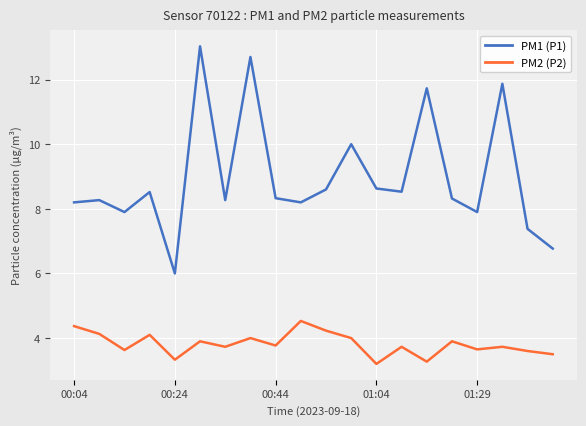

What are all the series names shown in the legend?

PM1 (P1), PM2 (P2)